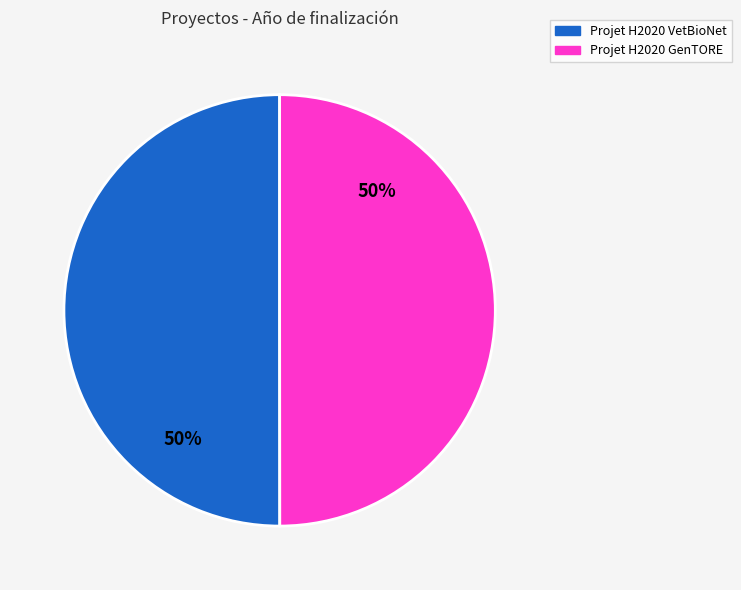

The Projet H2020 GenTORE slice represents 61% of the pie. True or false?

False